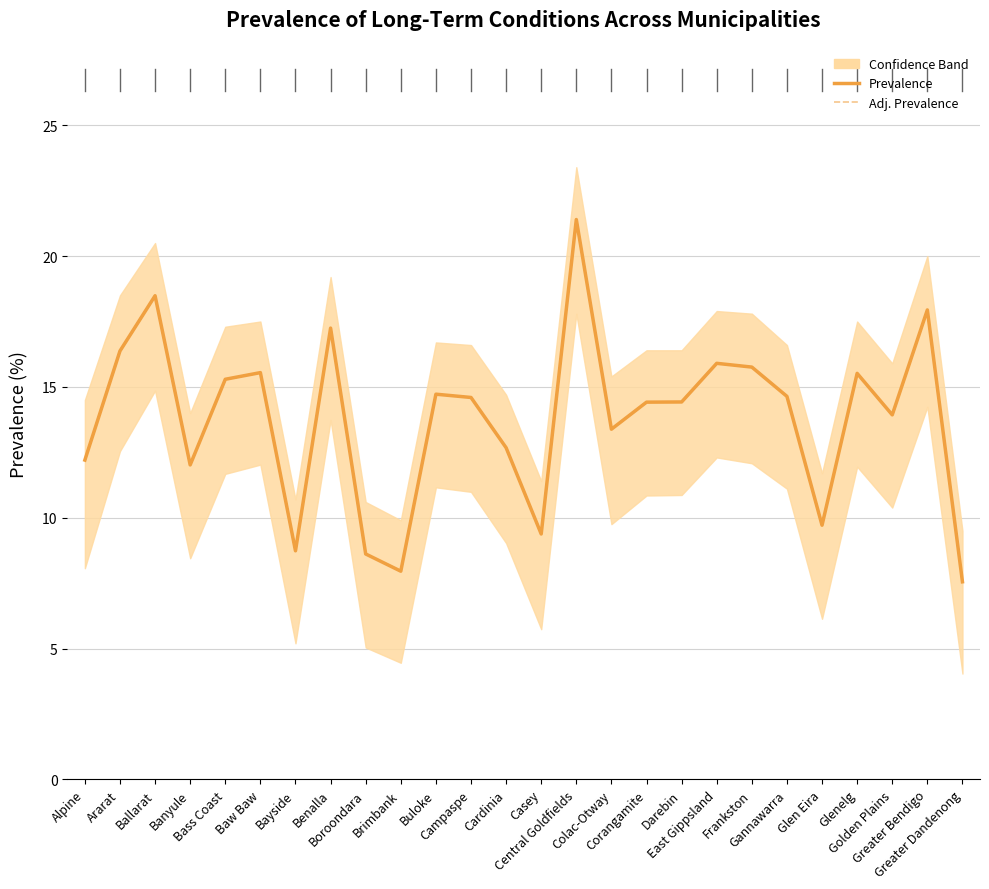

What is the smallest value displayed?

7.5